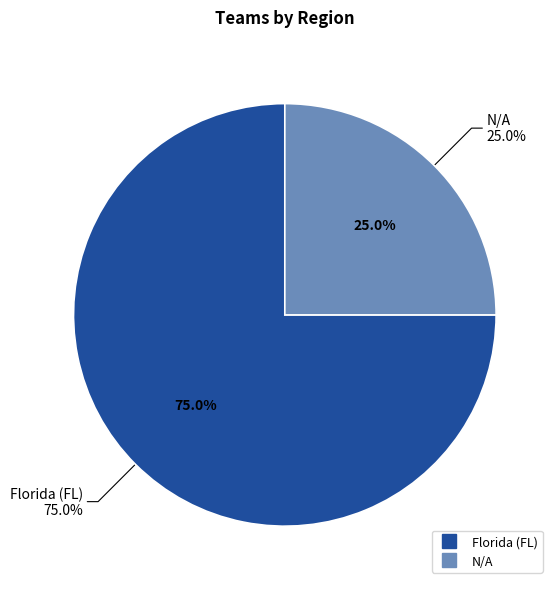

What percentage is the Florida (FL) slice, to the nearest percent?

75%